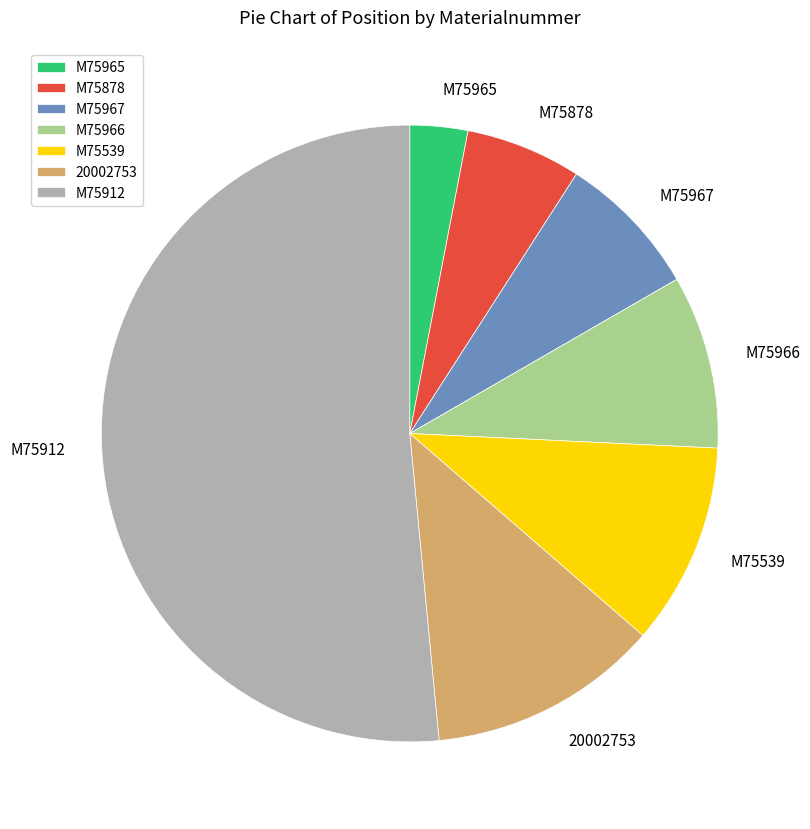

Is the sum of M75878 and M75966 greater than half?

No